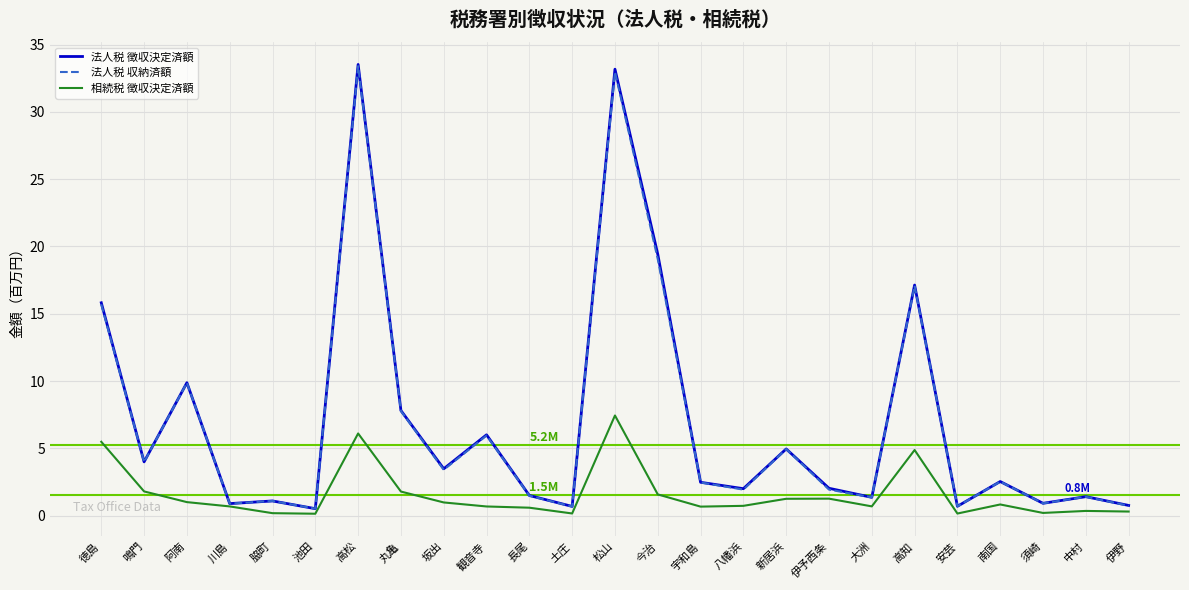

Where is the first local maximum for 相続税 徴収決定済額?

高松